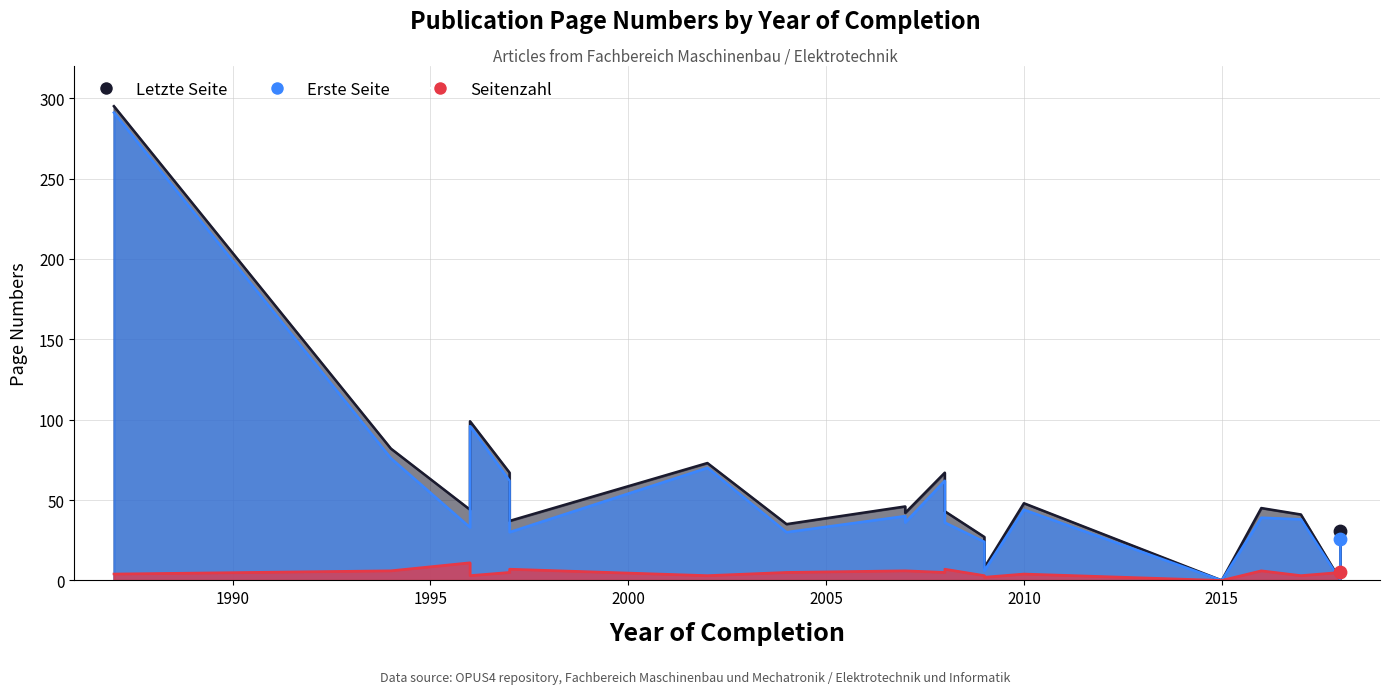

Which series has the largest total across all categories?

Letzte Seite